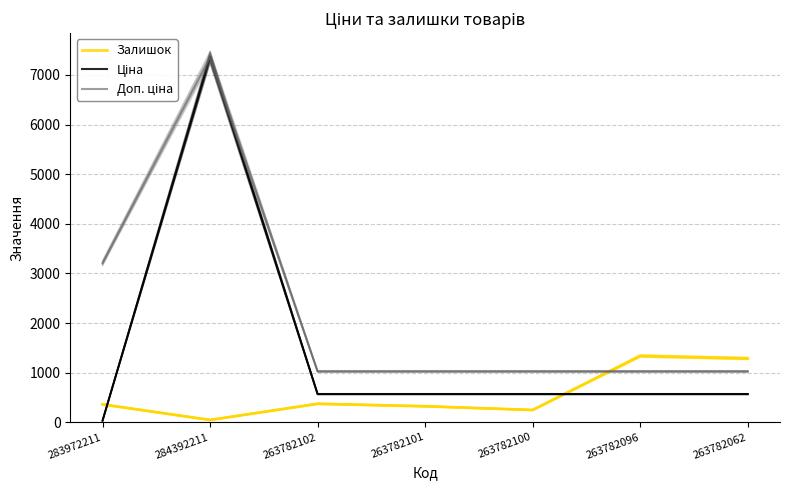

What is the difference between the Залишок values at 263782096 and 283972211?

975.0